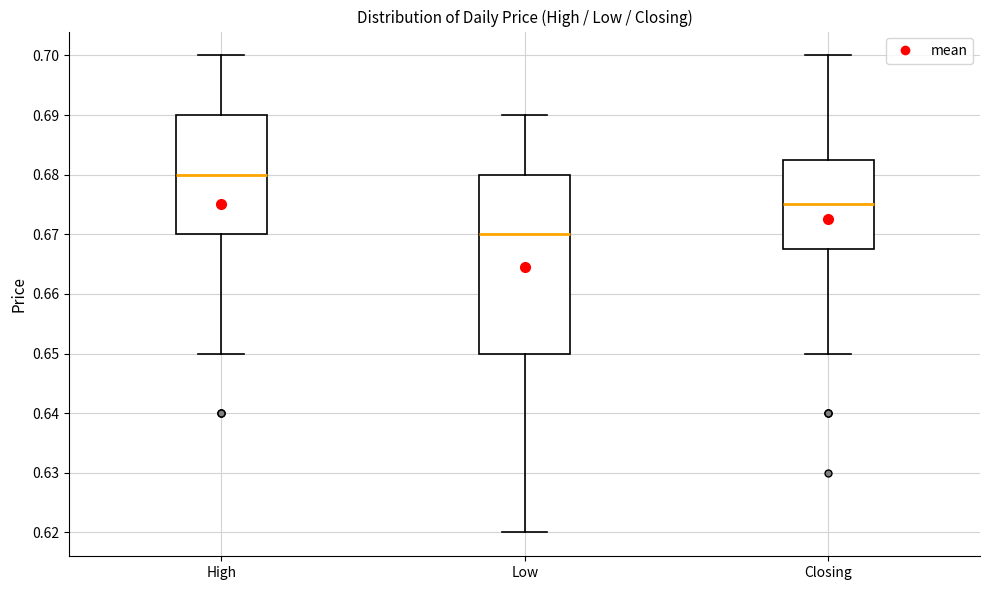

Which box's median line is the lowest?

Low